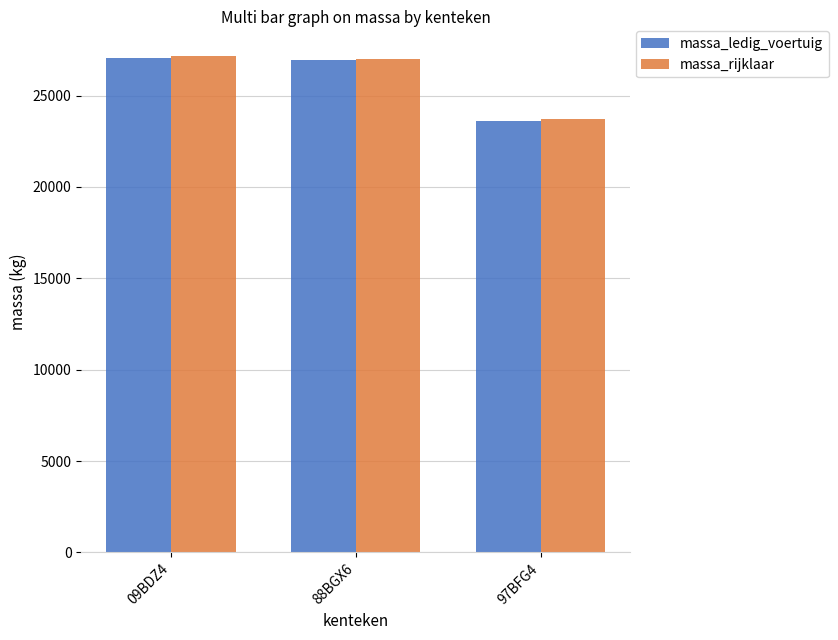

The value of massa_ledig_voertuig at 97BFG4 is 23620. True or false?

True